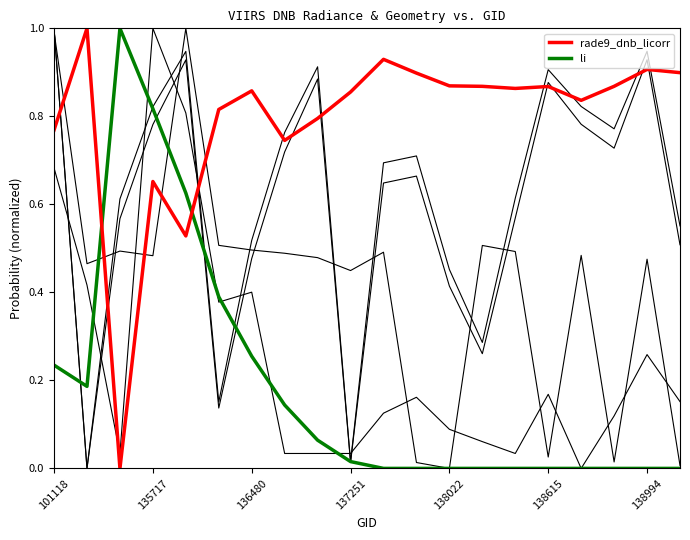

The value of satz at 101118 is 1.0. True or false?

True